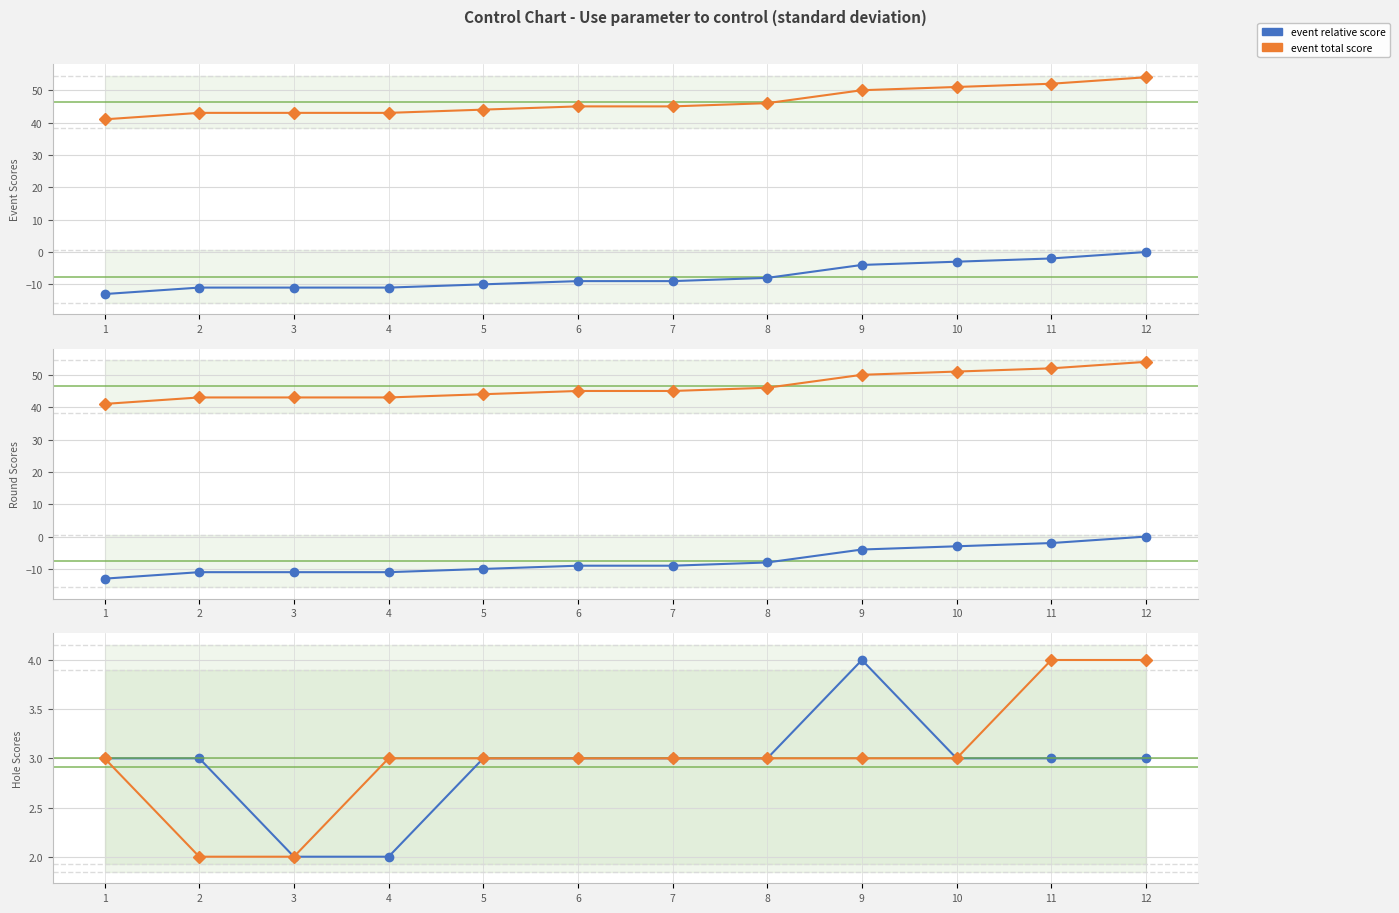

What is the value of the event_total_score point at the 6th from the left?

45